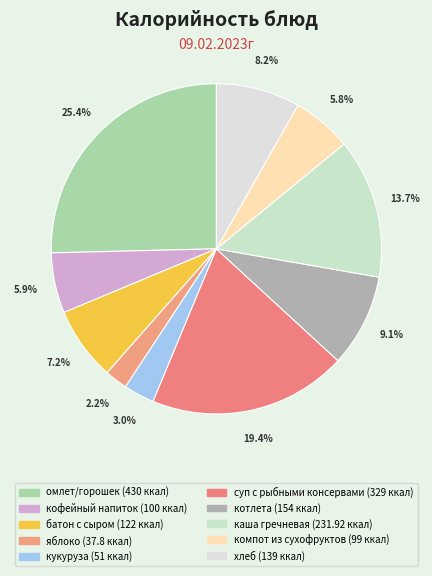

To the nearest percent, what is the difference between the largest and smallest slice percentages?

23%